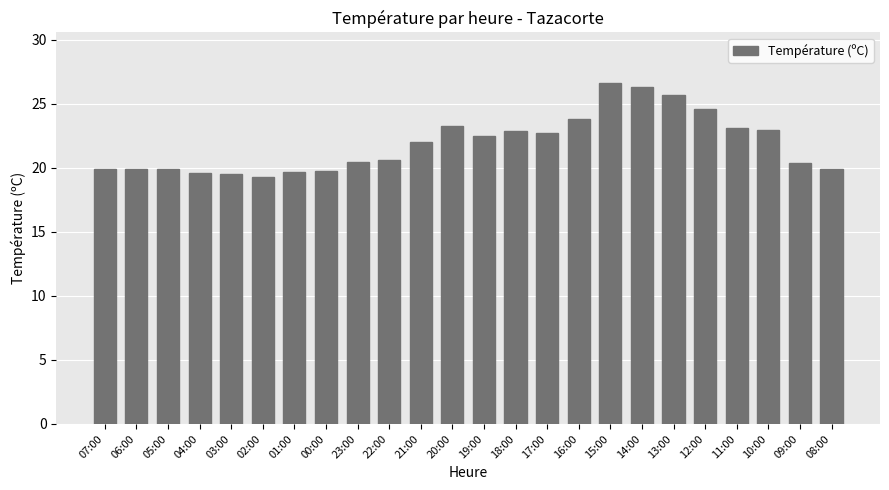

What is the label of the 22nd bar from the left?

10:00